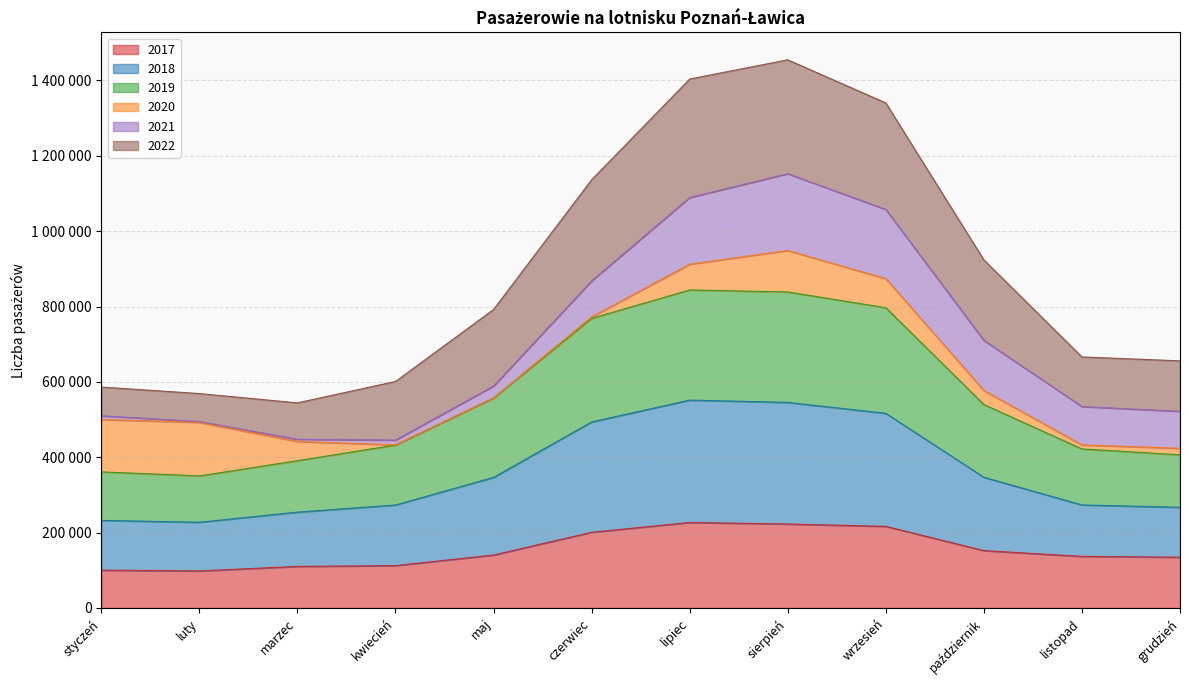

How many data points does each series have?

12